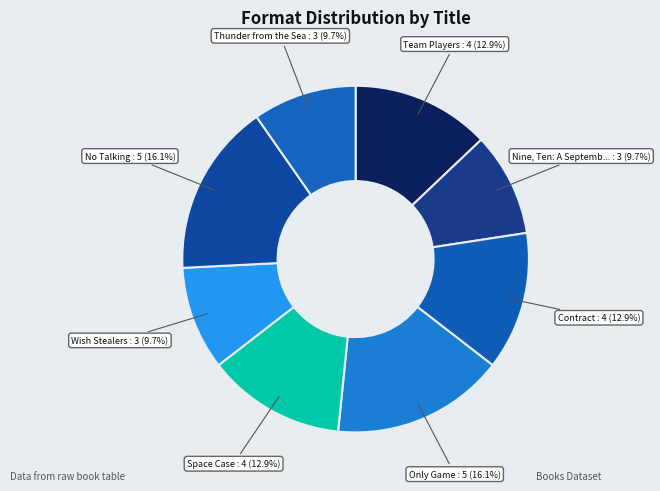

To the nearest percent, what is the difference between the largest and smallest slice percentages?

6%